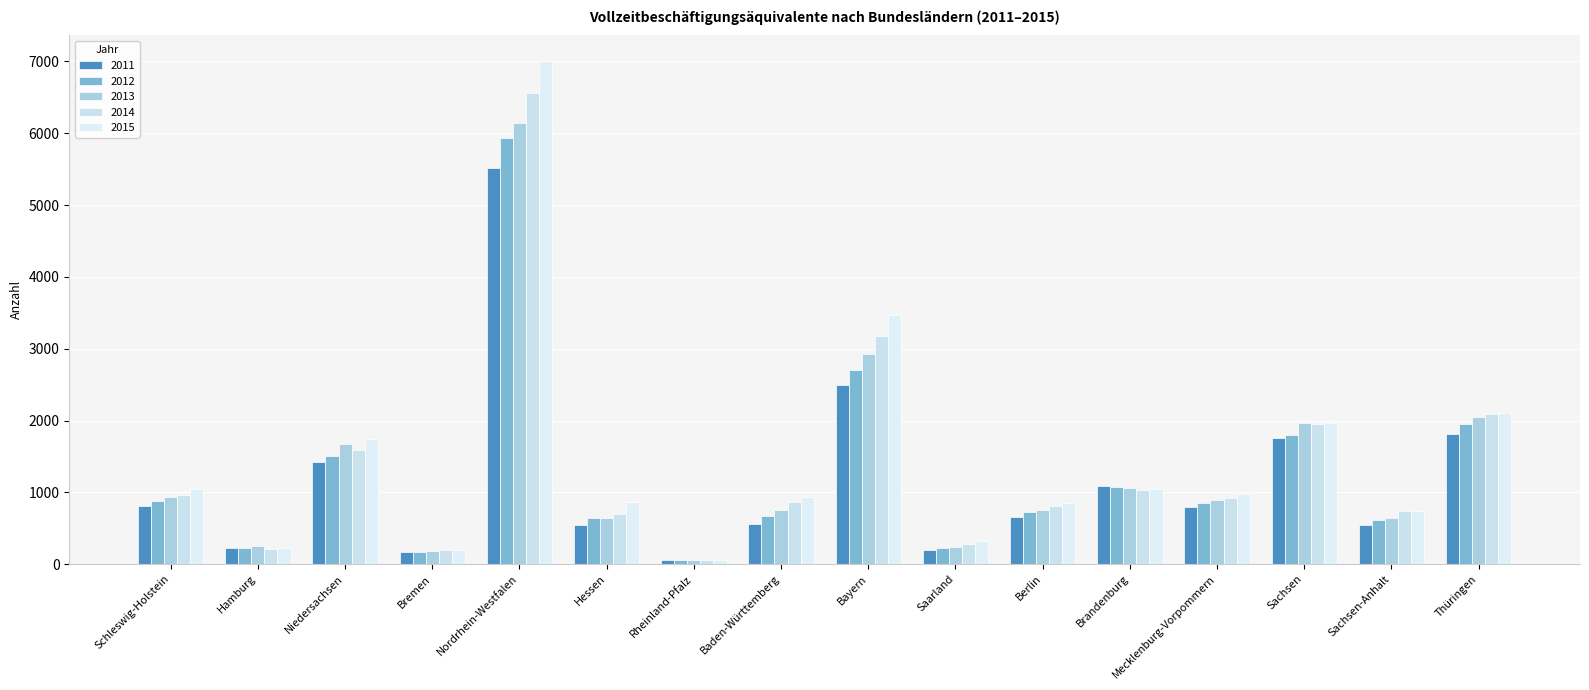

What is the spread (max minus min) of values at Hessen?

324